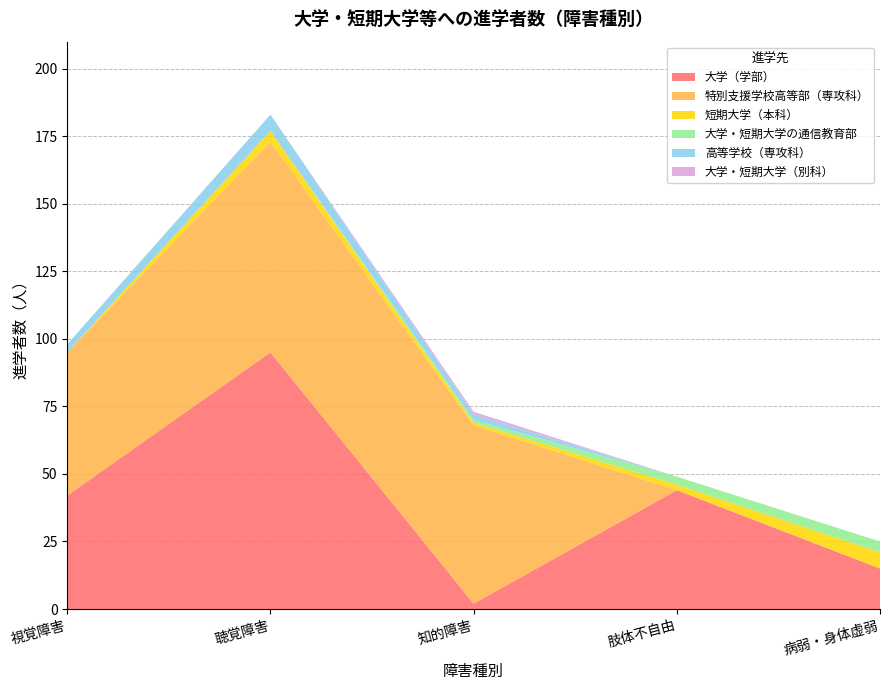

Reading left to right, transcribe all the data shown in this chart.

大学（学部）: 42	95	2	44	15
特別支援学校高等部（専攻科）: 53	78	66	0	0
短期大学（本科）: 0	4	1	2	6
大学・短期大学の通信教育部: 0	0	1	3	4
高等学校（専攻科）: 3	6	2	0	0
大学・短期大学（別科）: 0	0	1	0	0